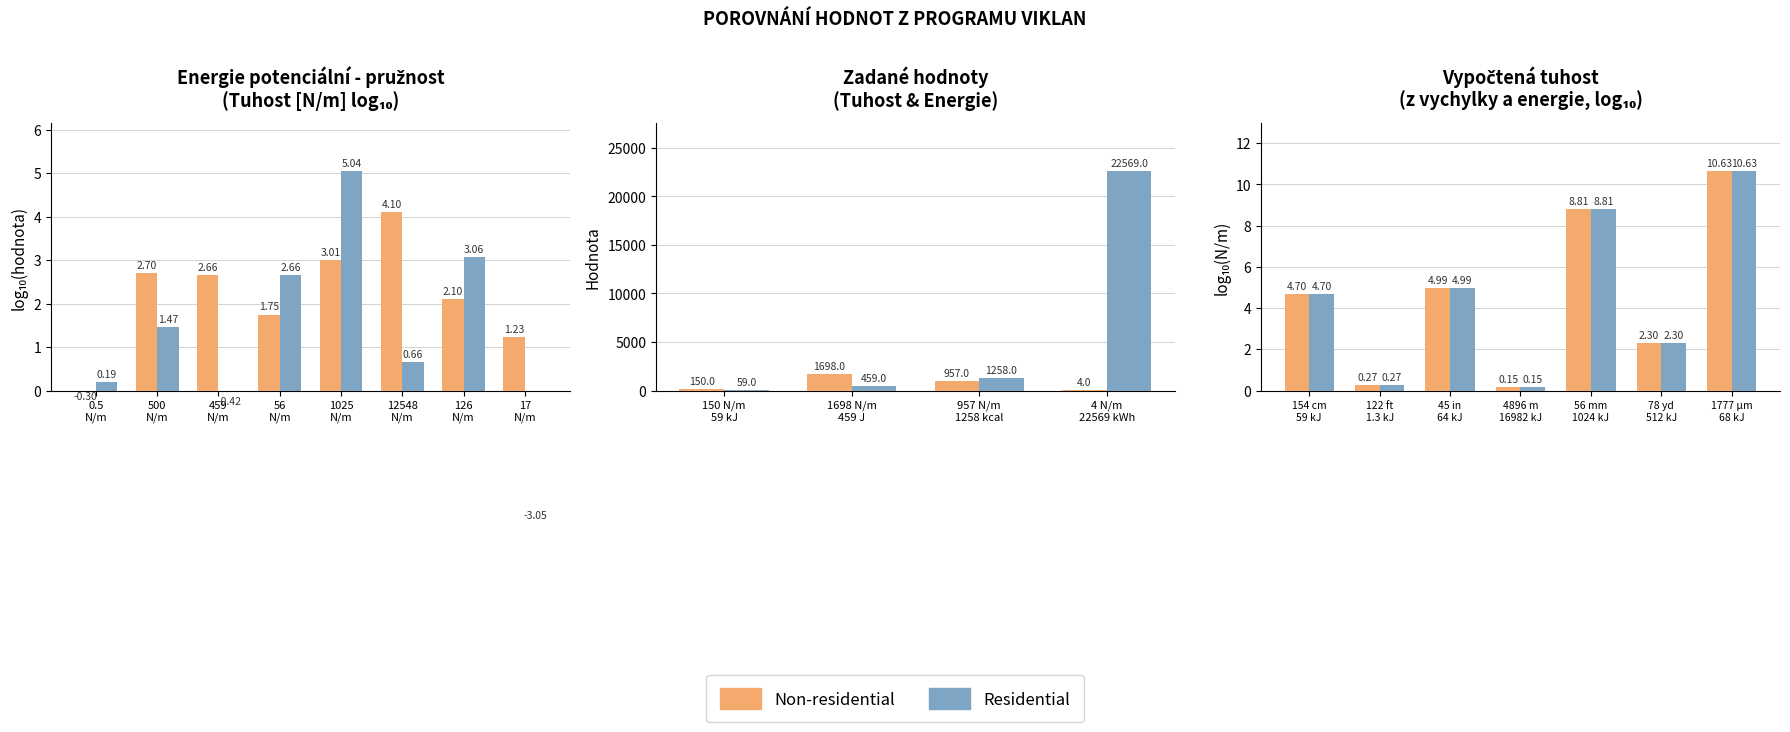

Does the chart contain stacked bars?

No